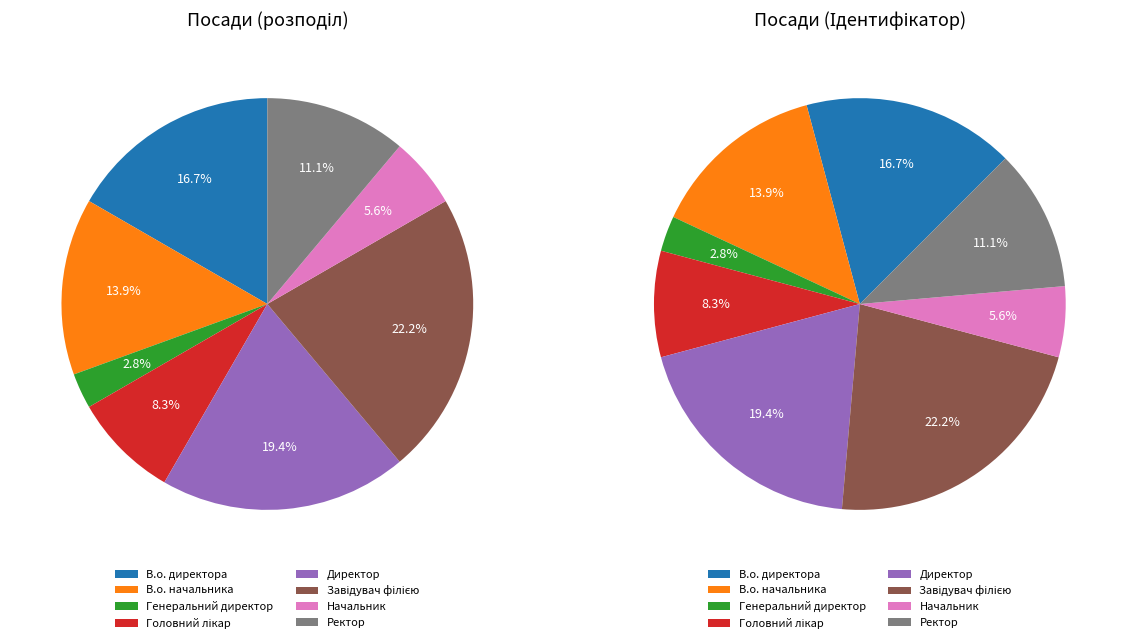

Is there a majority slice in this chart?

No